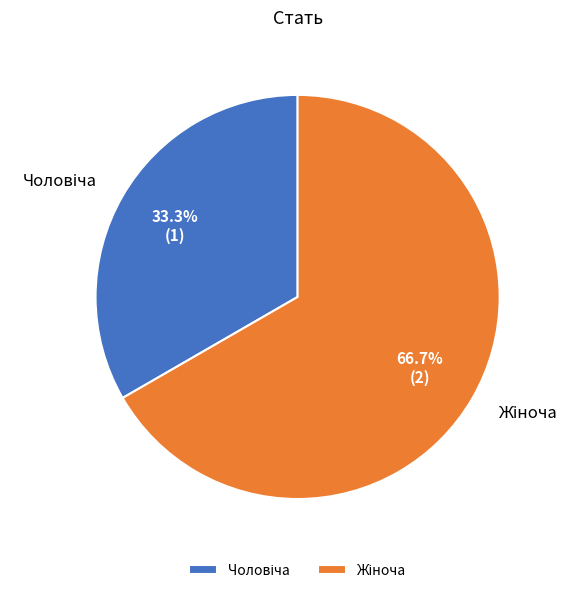

Is there a majority slice in this chart?

Yes